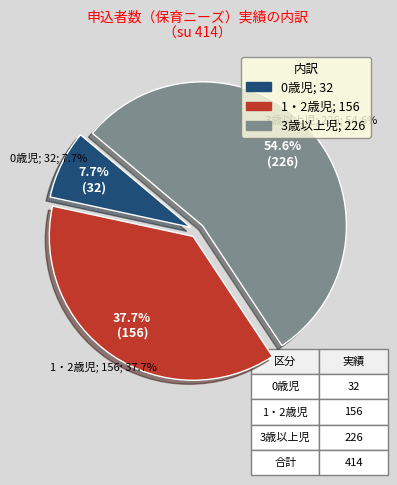

To the nearest percent, what percentage of the pie is 1・2歳児?

38%